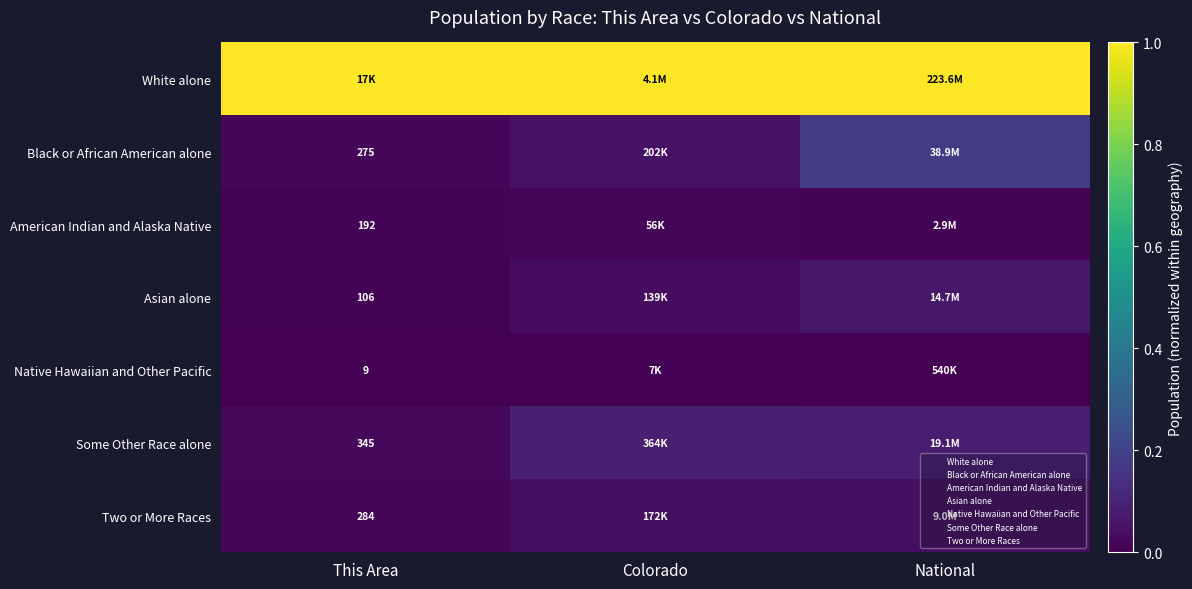

What is the approximate value of Black or African American alone at National?

0.2